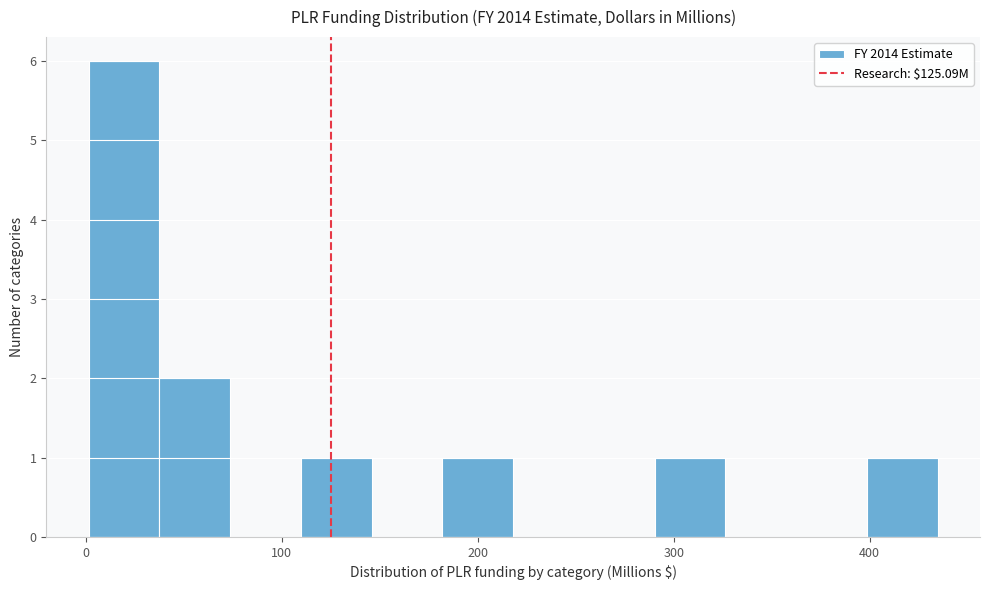

Around what value on the x-axis is the tallest bar? Give the approximate position of its centre, as read against the axis.

20